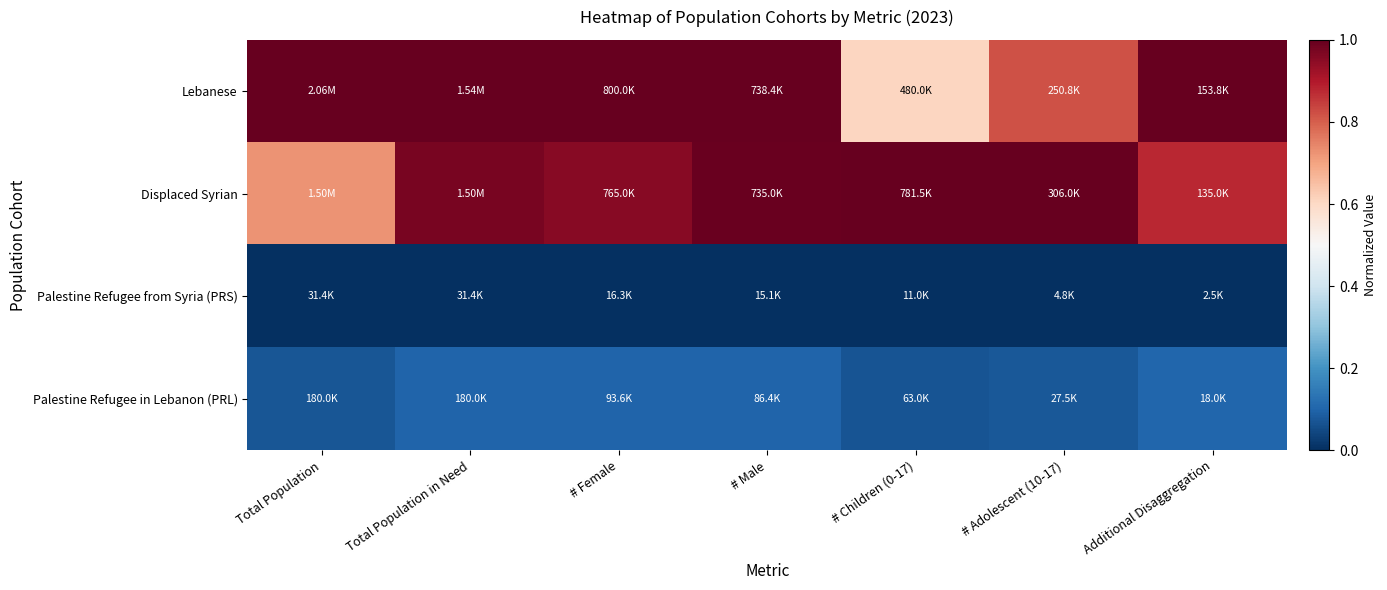

Reading right to left, what are all the values shown in this chart?

Lebanese: Additional Disaggregation=1.0	# Adolescent (10-17)=0.8	# Children (0-17)=0.6	# Male=1.0	# Female=1.0	Total Population in Need=1.0	Total Population=1.0
Displaced Syrian: Additional Disaggregation=0.9	# Adolescent (10-17)=1.0	# Children (0-17)=1.0	# Male=1.0	# Female=1.0	Total Population in Need=1.0	Total Population=0.7
Palestine Refugee from Syria (PRS): Additional Disaggregation=0.0	# Adolescent (10-17)=0.0	# Children (0-17)=0.0	# Male=0.0	# Female=0.0	Total Population in Need=0.0	Total Population=0.0
Palestine Refugee in Lebanon (PRL): Additional Disaggregation=0.1	# Adolescent (10-17)=0.1	# Children (0-17)=0.1	# Male=0.1	# Female=0.1	Total Population in Need=0.1	Total Population=0.1